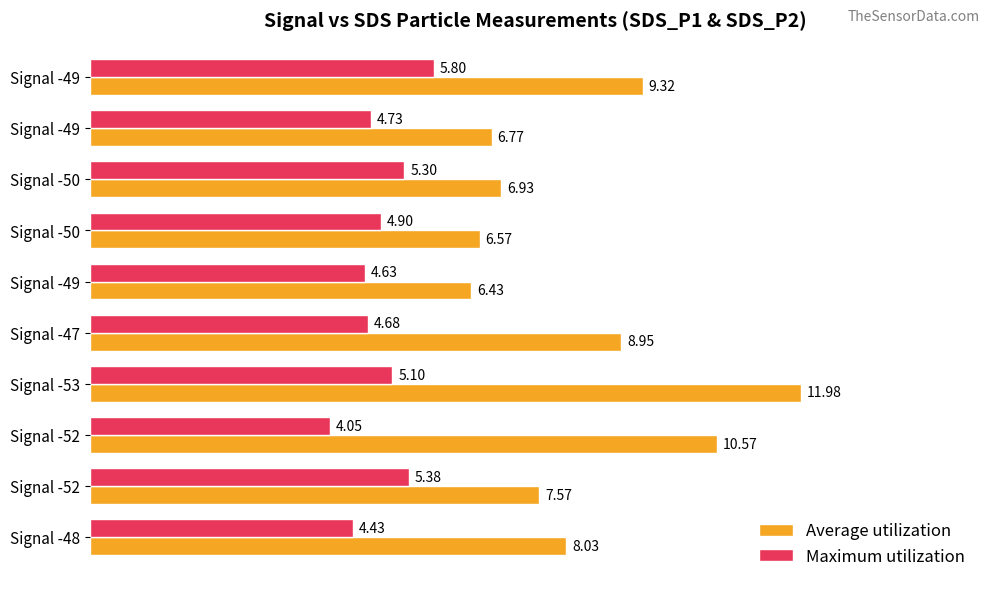

What are all the series names shown in the legend?

Average utilization, Maximum utilization